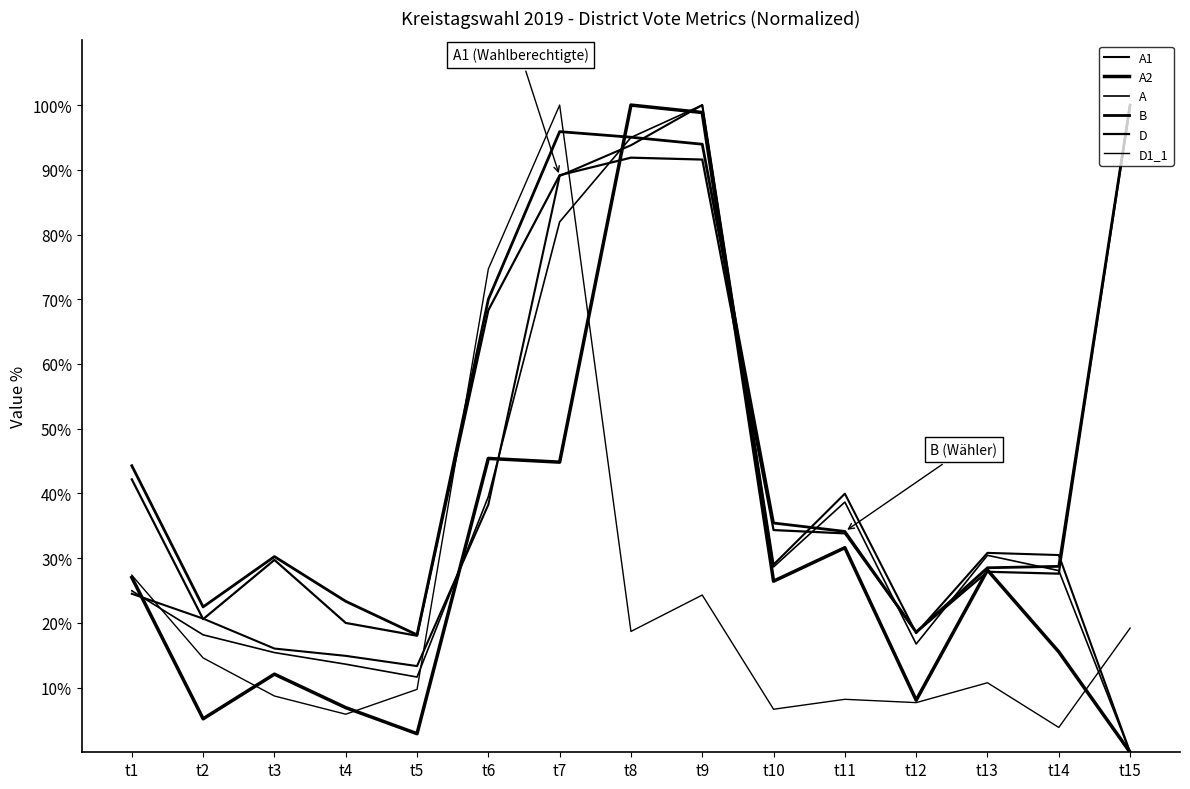

Which series changed the most between t2 and t8?

A2